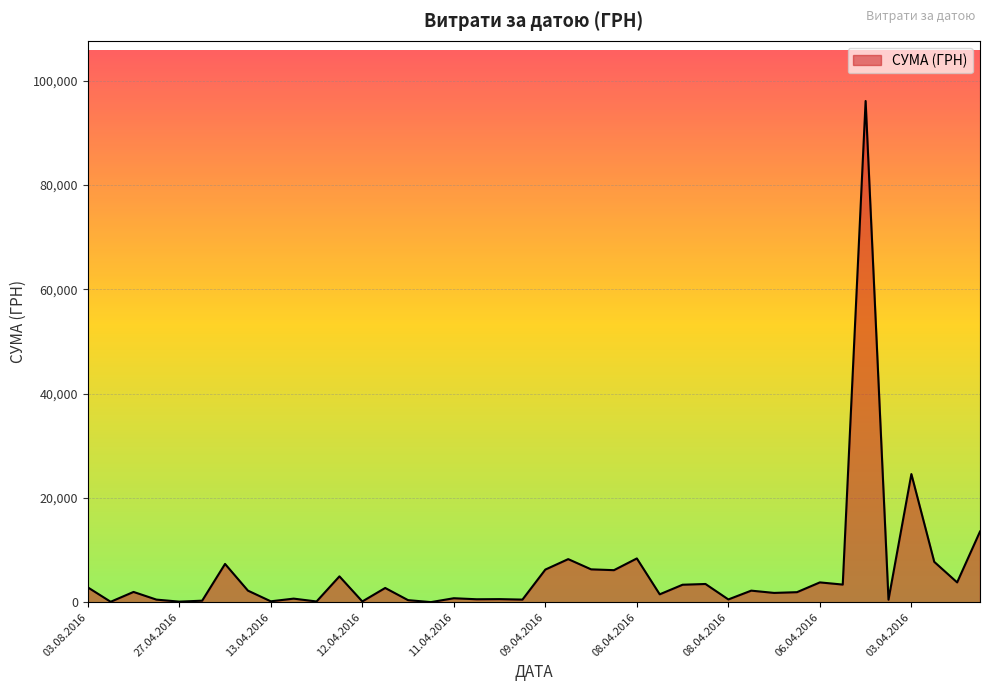

What is the greatest value displayed?

96136.6